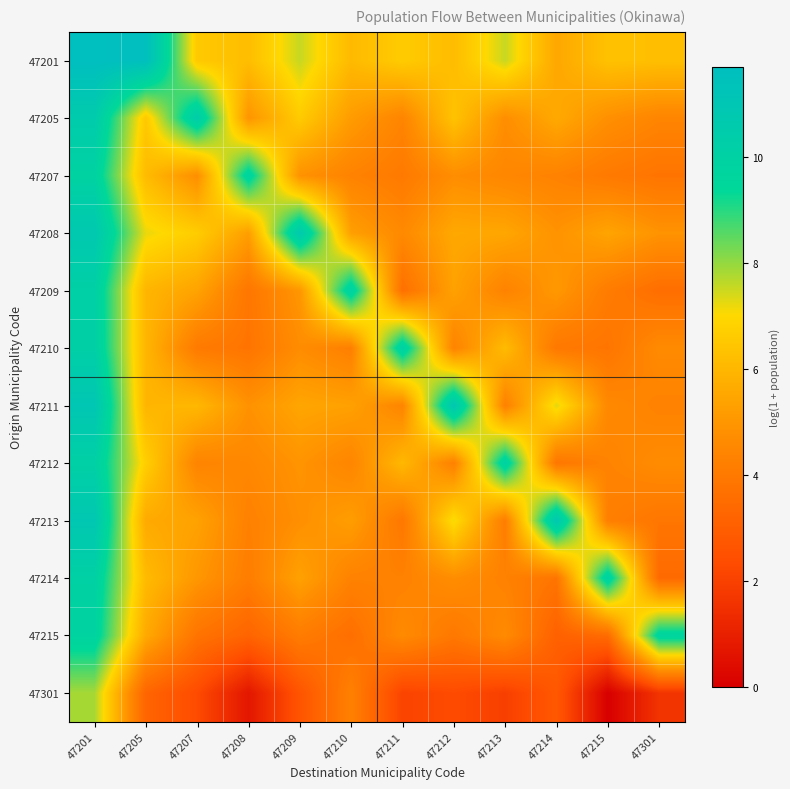

Which series has the largest total across all categories?

47201